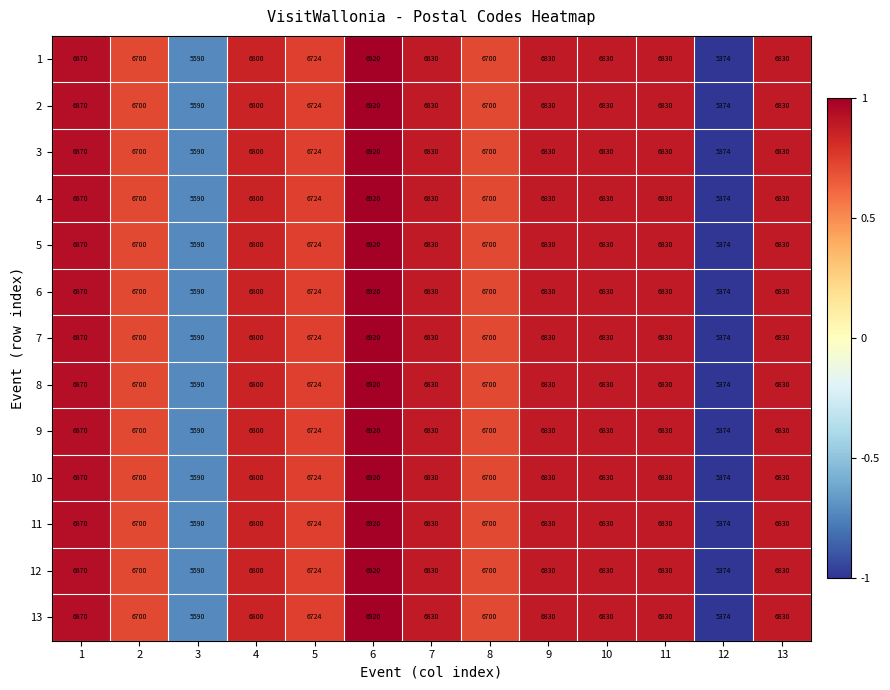

How many categories are shown in the chart?

13